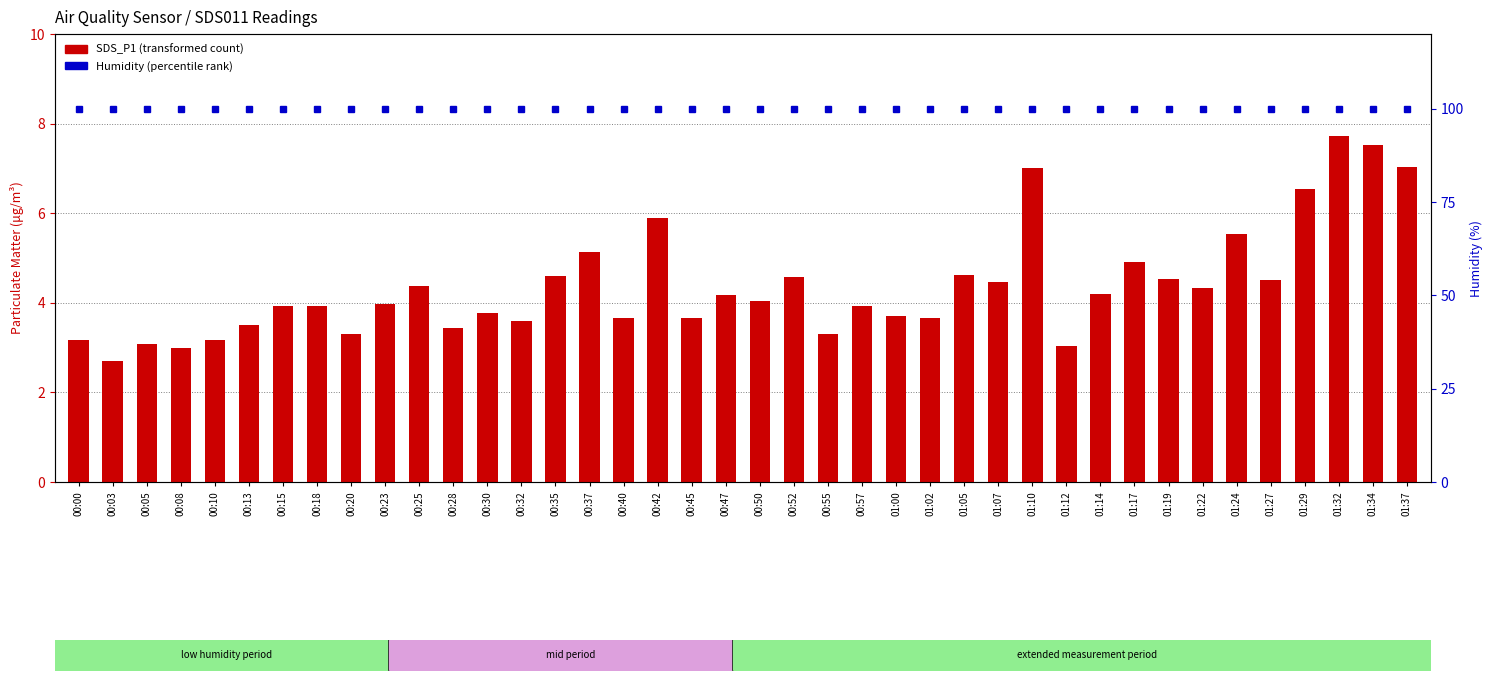

Rank the categories by transformed count (SDS_P1) value from highest to lowest.

01:32, 01:34, 01:37, 01:10, 01:29, 00:42, 01:24, 00:37, 01:17, 01:05, 00:35, 00:52, 01:19, 01:27, 01:07, 00:25, 01:22, 01:14, 00:47, 00:50, 00:23, 00:15, 00:18, 00:57, 00:30, 01:00, 00:40, 00:45, 01:02, 00:32, 00:13, 00:28, 00:20, 00:55, 00:00, 00:10, 00:05, 01:12, 00:08, 00:03